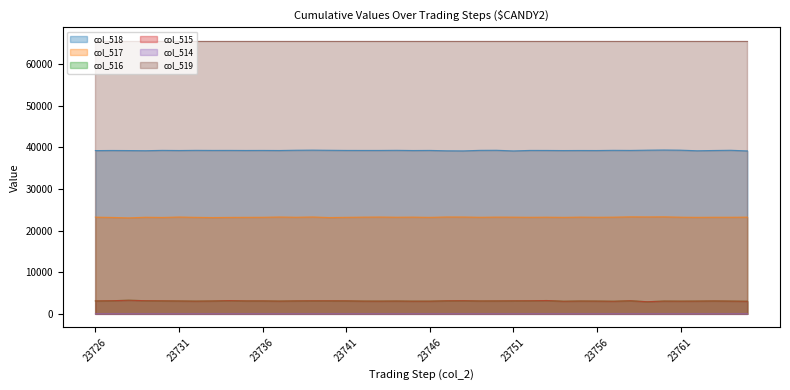

What is the sum of the col_515 values at 23750 and 23745?

6147